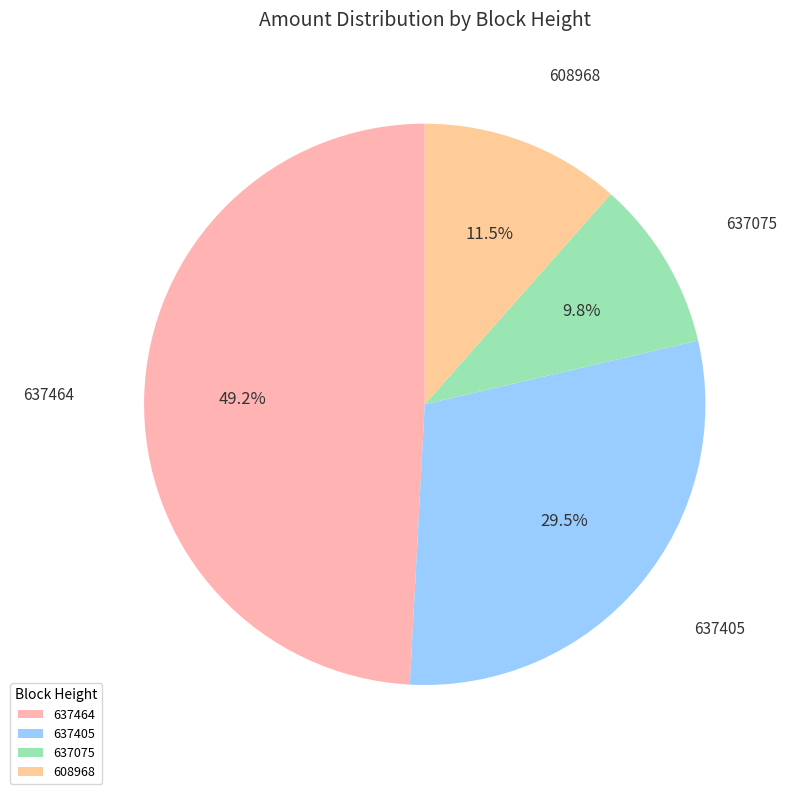

Combined, what portion of the pie is 608968 and 637405?

41.0%